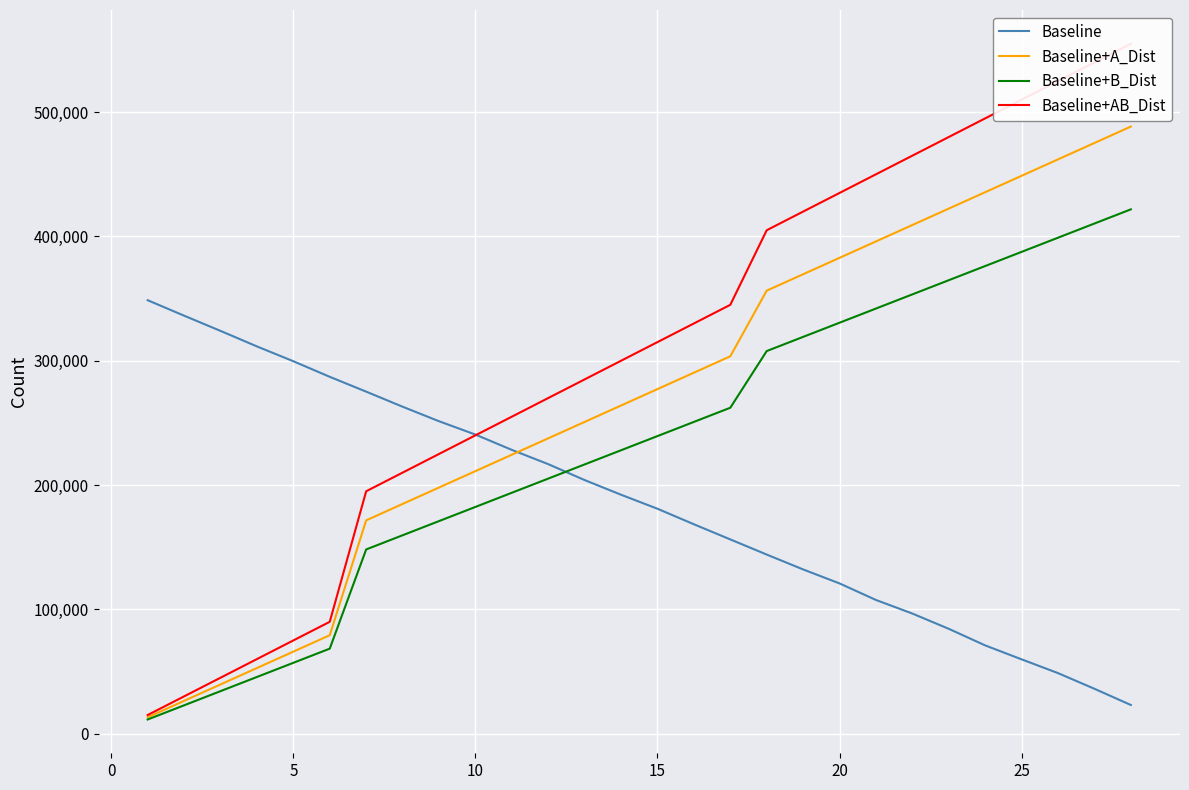

What is the sum of the Baseline+A_Dist values at 25 and 15?

726000.0